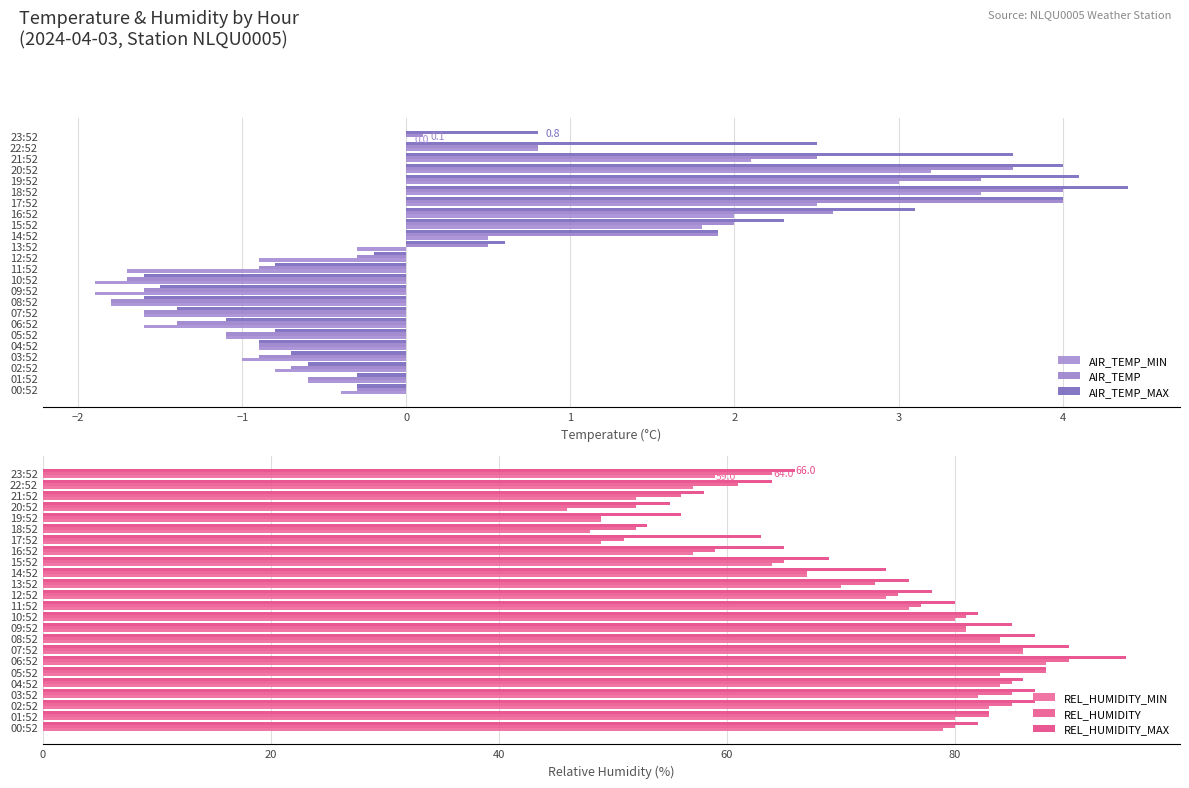

How many values in AIR_TEMP_MAX are below zero?

13